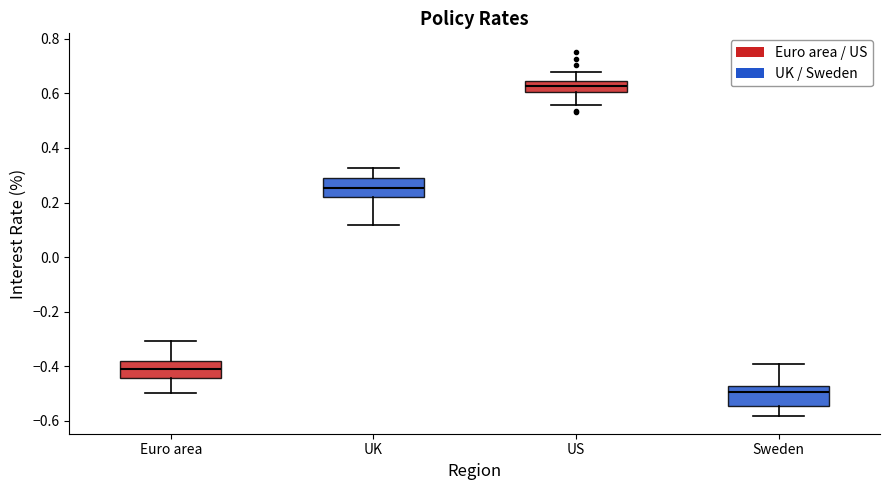

Which box has the highest median line?

US